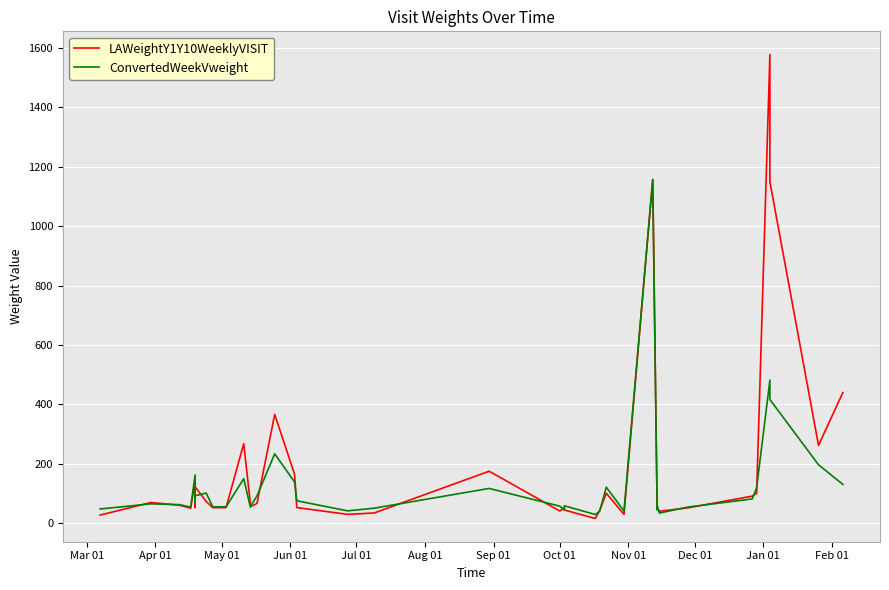

What is the highest value of the LAWeightY1Y10WeeklyVISIT series?

1578.1